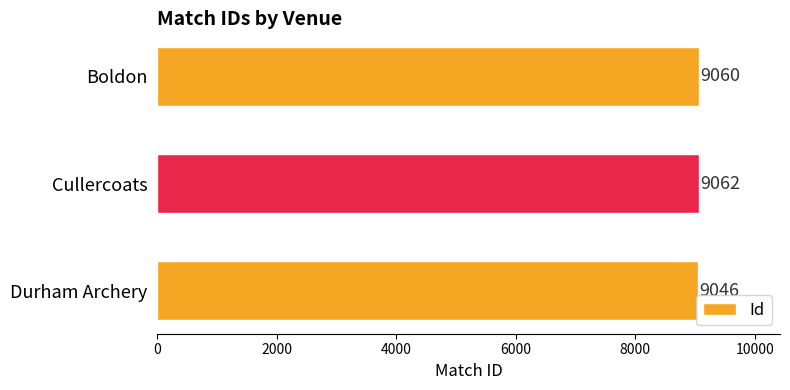

Count the values in the range 9046 to 9062.

3